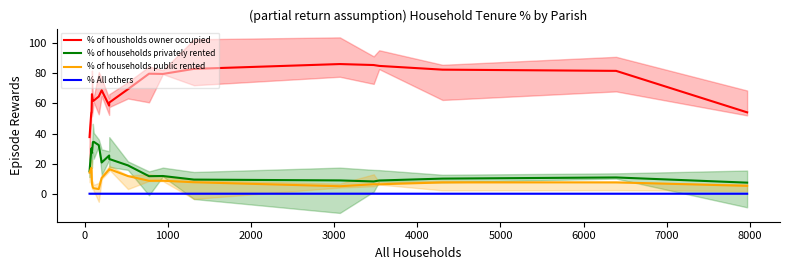

In % All others, how many points are lower than both neighbors (excluding endpoints)?

1